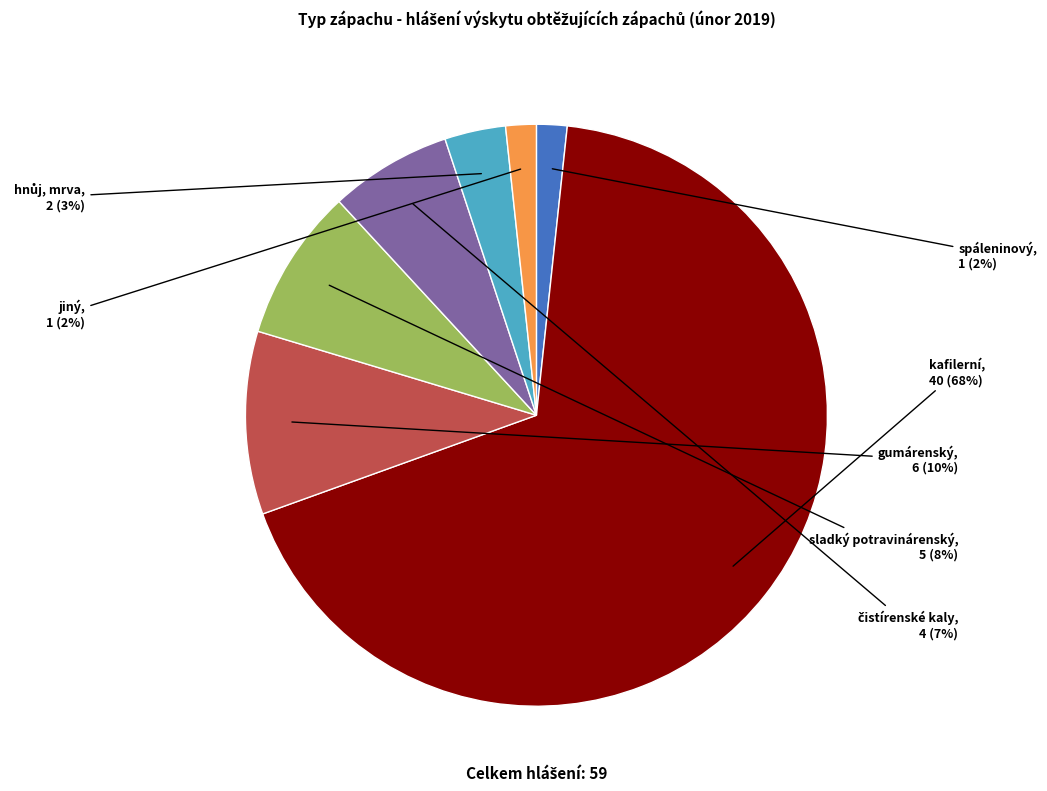

Is the sum of kafilerní and gumárenský greater than half?

Yes